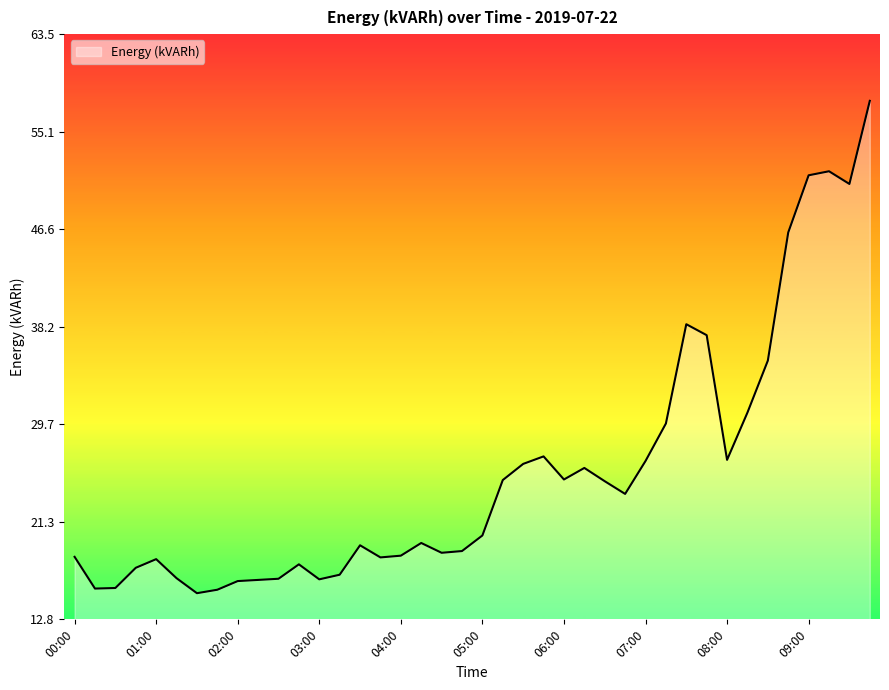

What is the smallest value displayed?

15.1